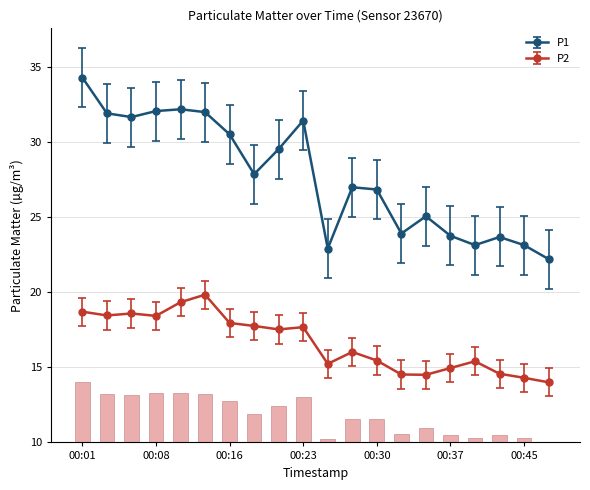

What is the difference between the P2 values at 00:01 and 00:18?

0.9